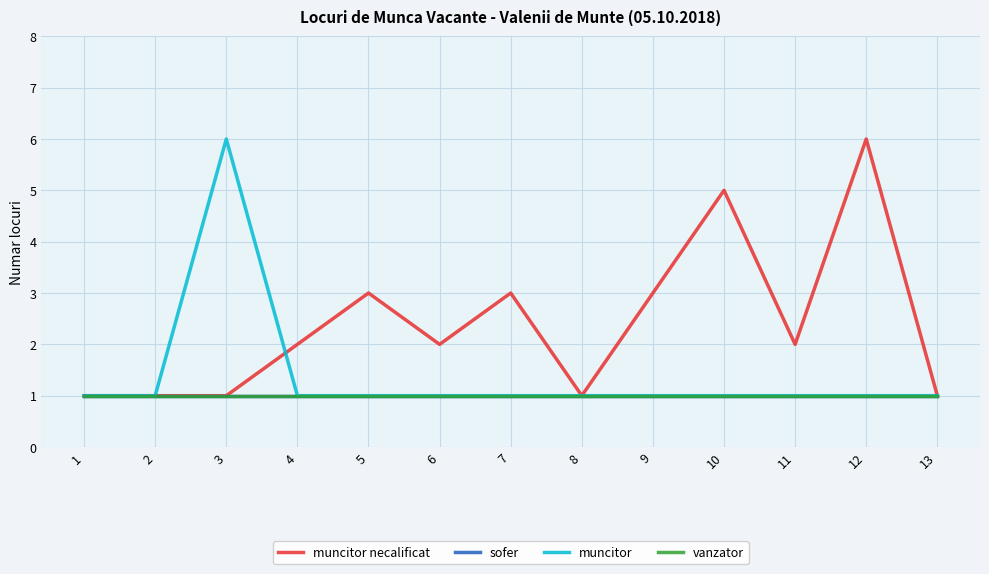

Where is the first local minimum for muncitor necalificat?

6